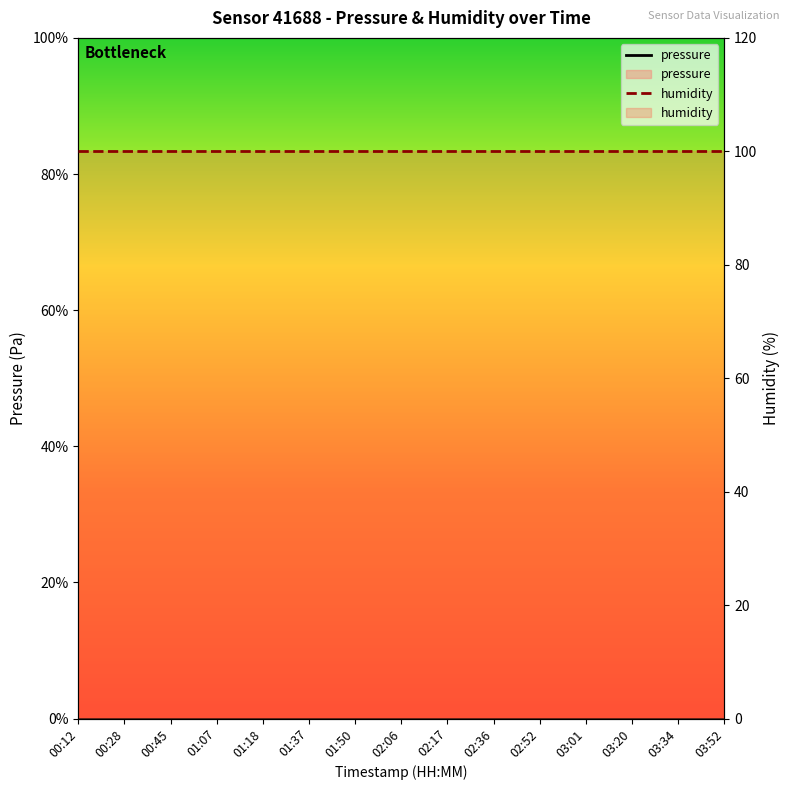

Between 01:07 and 03:01, which series saw the biggest shift?

pressure